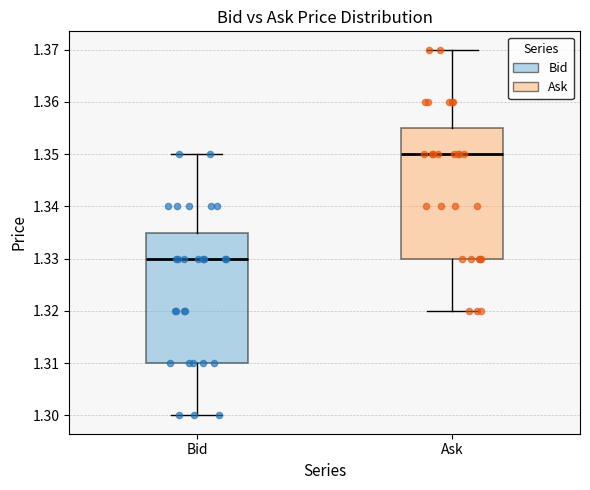

Where is the lower edge of the box for Bid on the y-axis? The values are not printed on the chart, so give them approximately, as read against the axis.

1.310